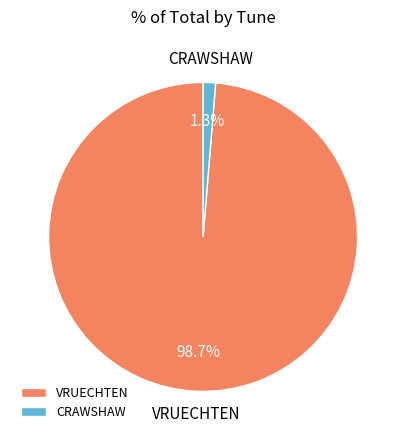

Is it true that VRUECHTEN is 99% of the pie?

True